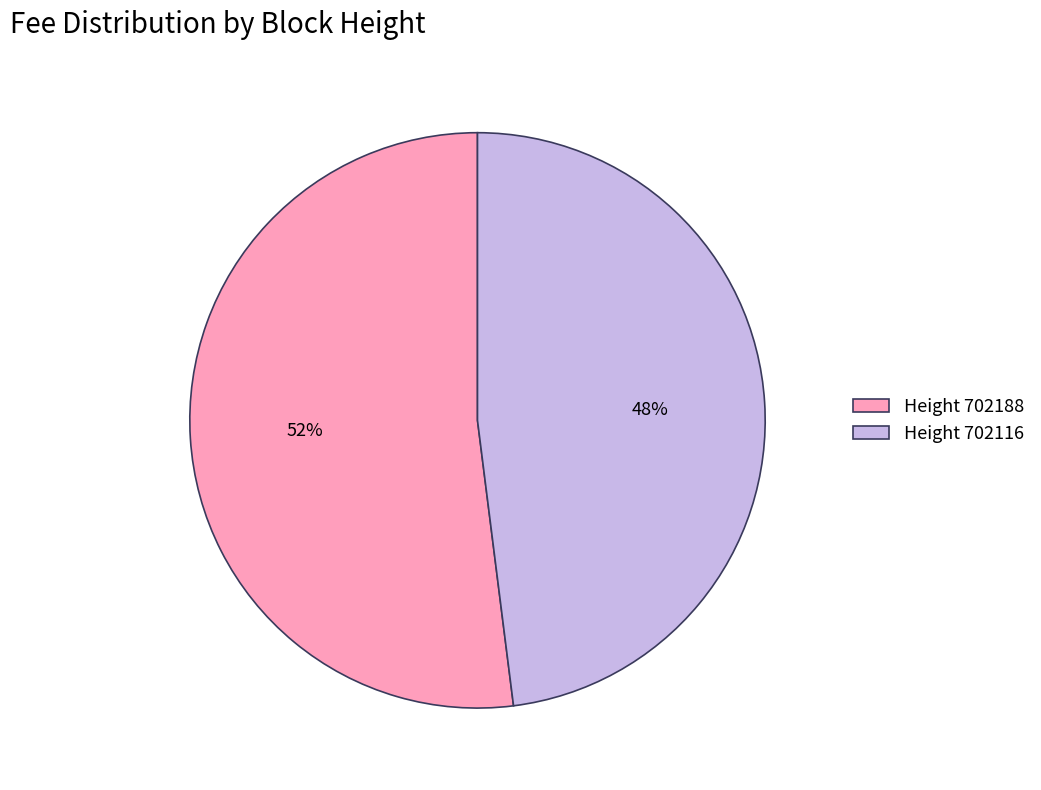

Is there any slice that represents more than half of the pie?

Yes